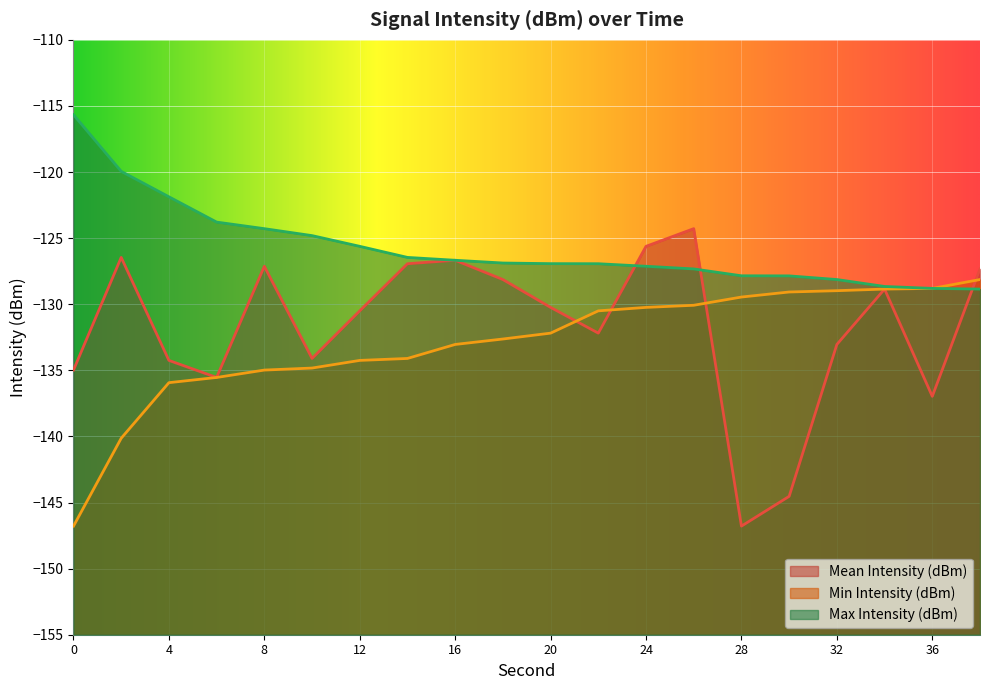

True or false: Max Intensity (dBm) and Min Intensity (dBm) intersect in this chart.

False